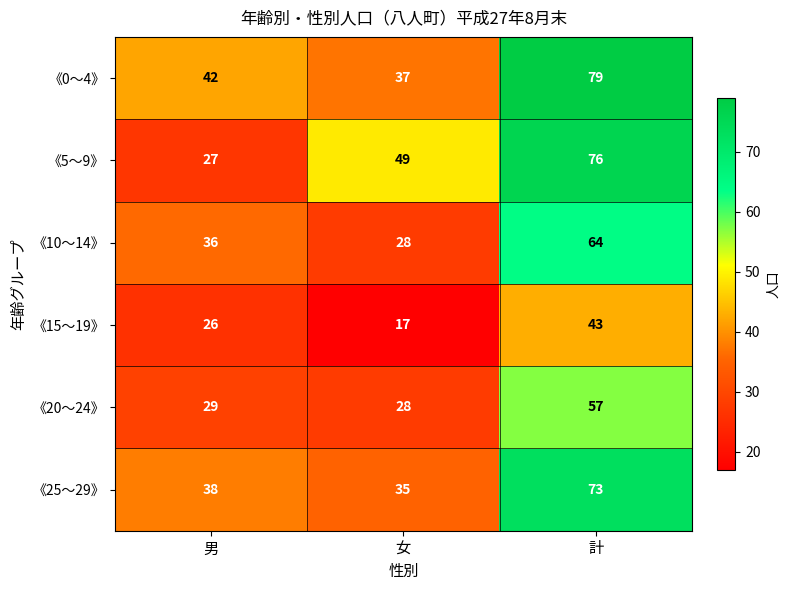

Reading right to left, transcribe all the data shown in this chart.

《0～4》: 79	37	42
《5～9》: 76	49	27
《10～14》: 64	28	36
《15～19》: 43	17	26
《20～24》: 57	28	29
《25～29》: 73	35	38